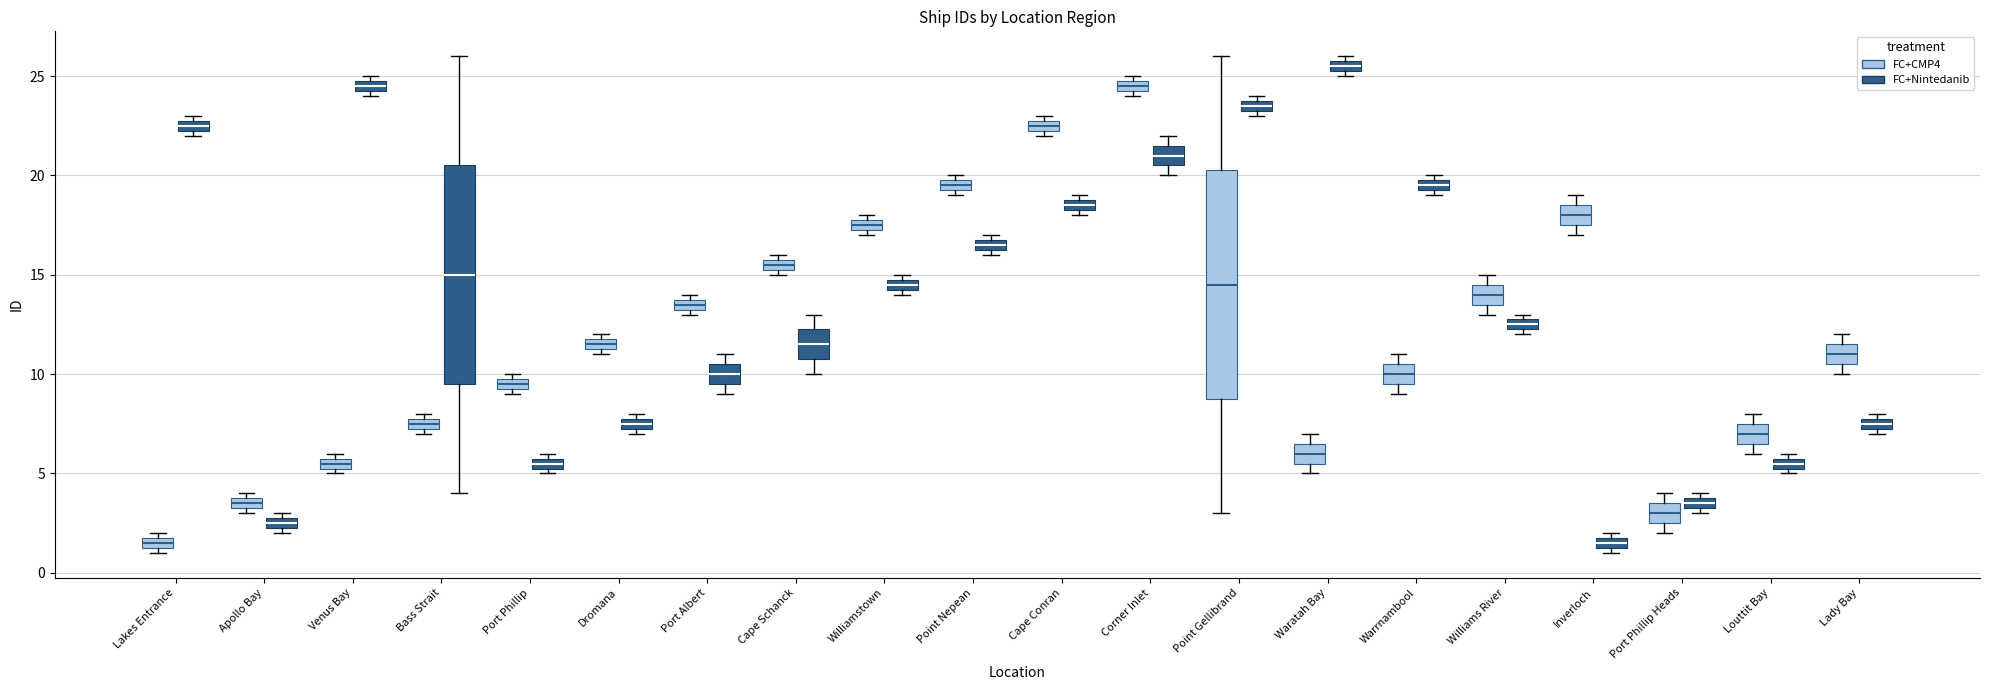

Which box is the tallest, from its lower edge to its upper edge?

Point Gellibrand (FC+CMP4)